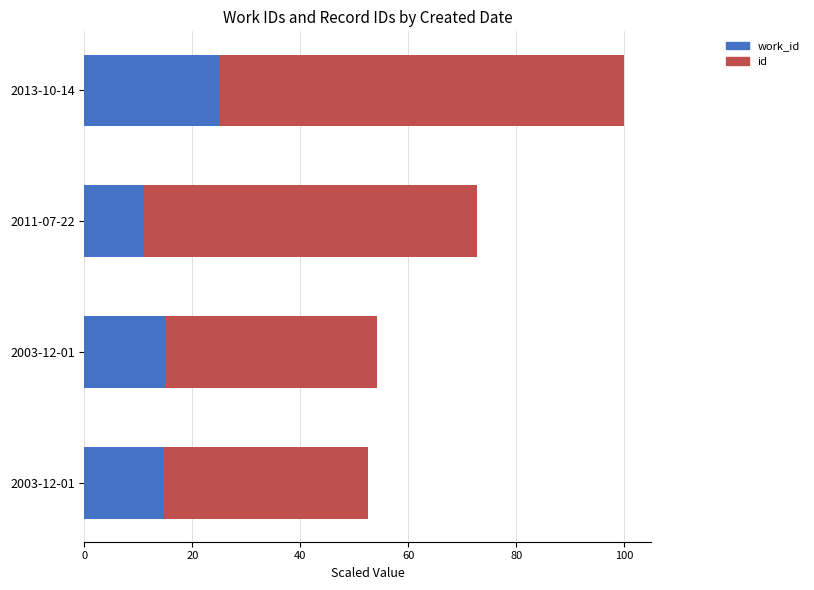

How many categories are shown in the chart?

4